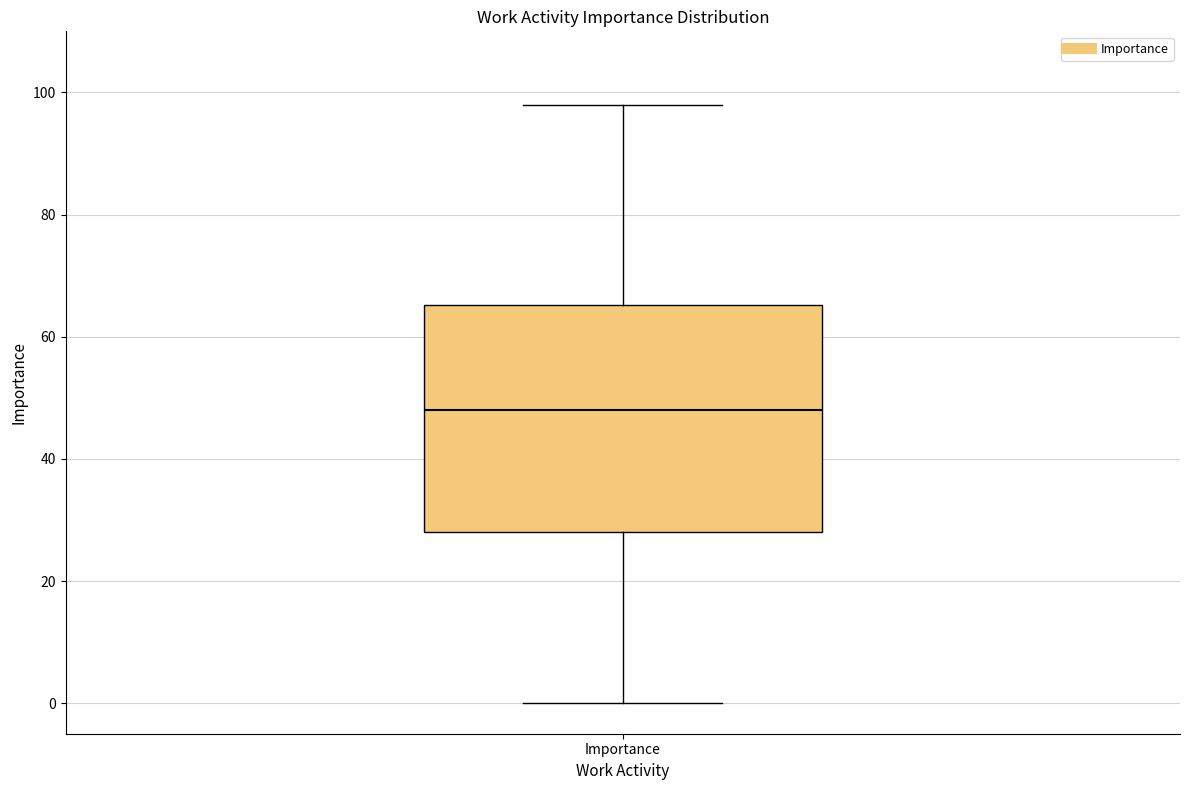

Where does the median line of the box for Importance sit on the y-axis? The values are not printed on the chart, so give them approximately, as read against the axis.

48